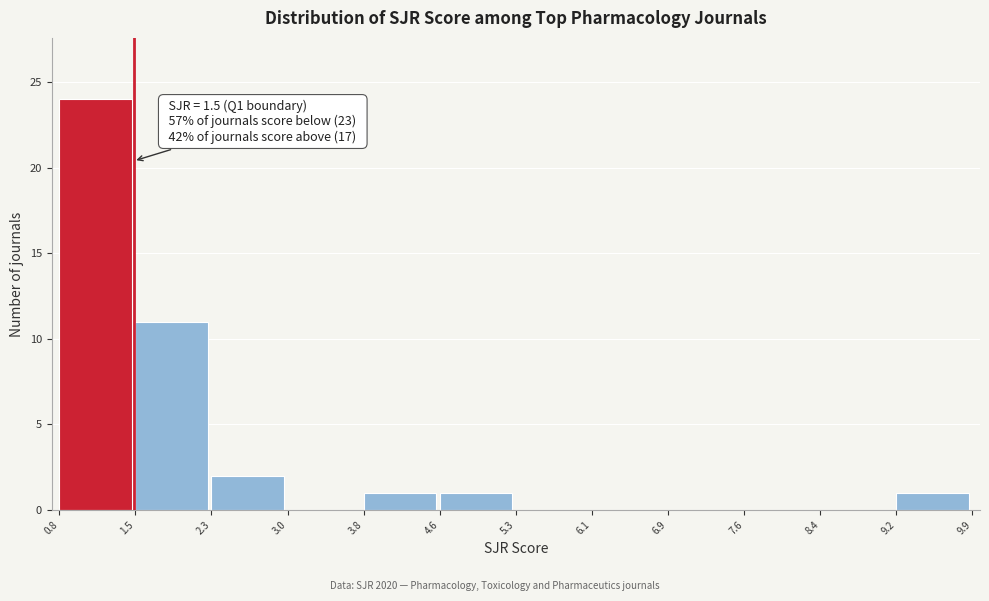

Over which range of the x-axis is the bar tallest?

0.8 to 1.5